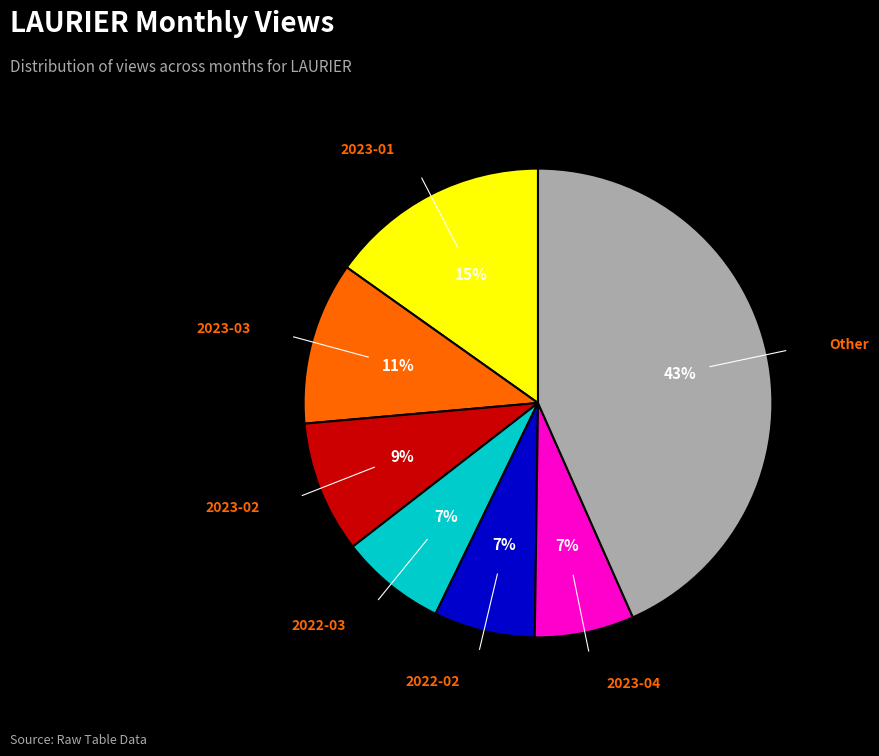

Which slice is the largest?

Other